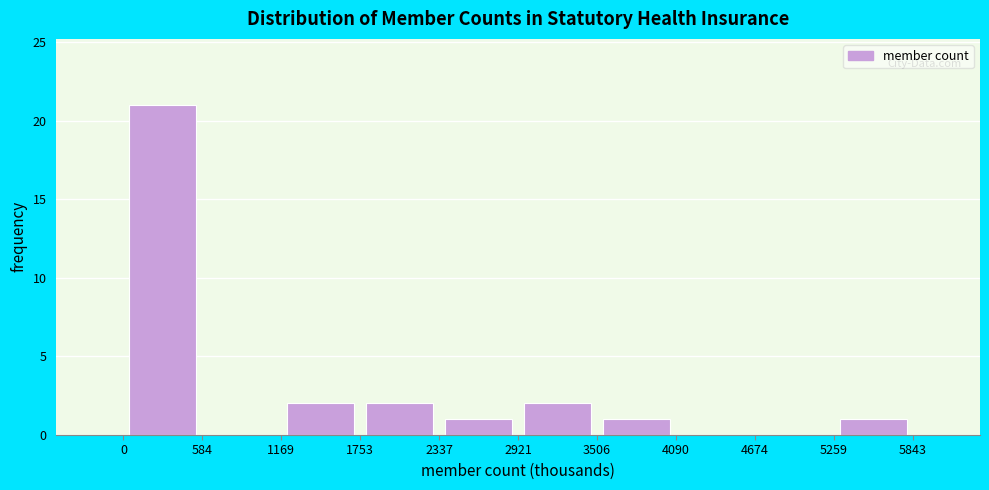

Reading left to right, list every bar in this chart as the range it spans on the x-axis followed by its height. The values are not printed on the chart, so give them approximately, as read against the axis.

0 to 584: 21
584 to 1169: 0
1169 to 1753: 2
1753 to 2337: 2
2337 to 2921: 1
2921 to 3506: 2
3506 to 4090: 1
4090 to 4674: 0
4674 to 5259: 0
5259 to 5843: 1